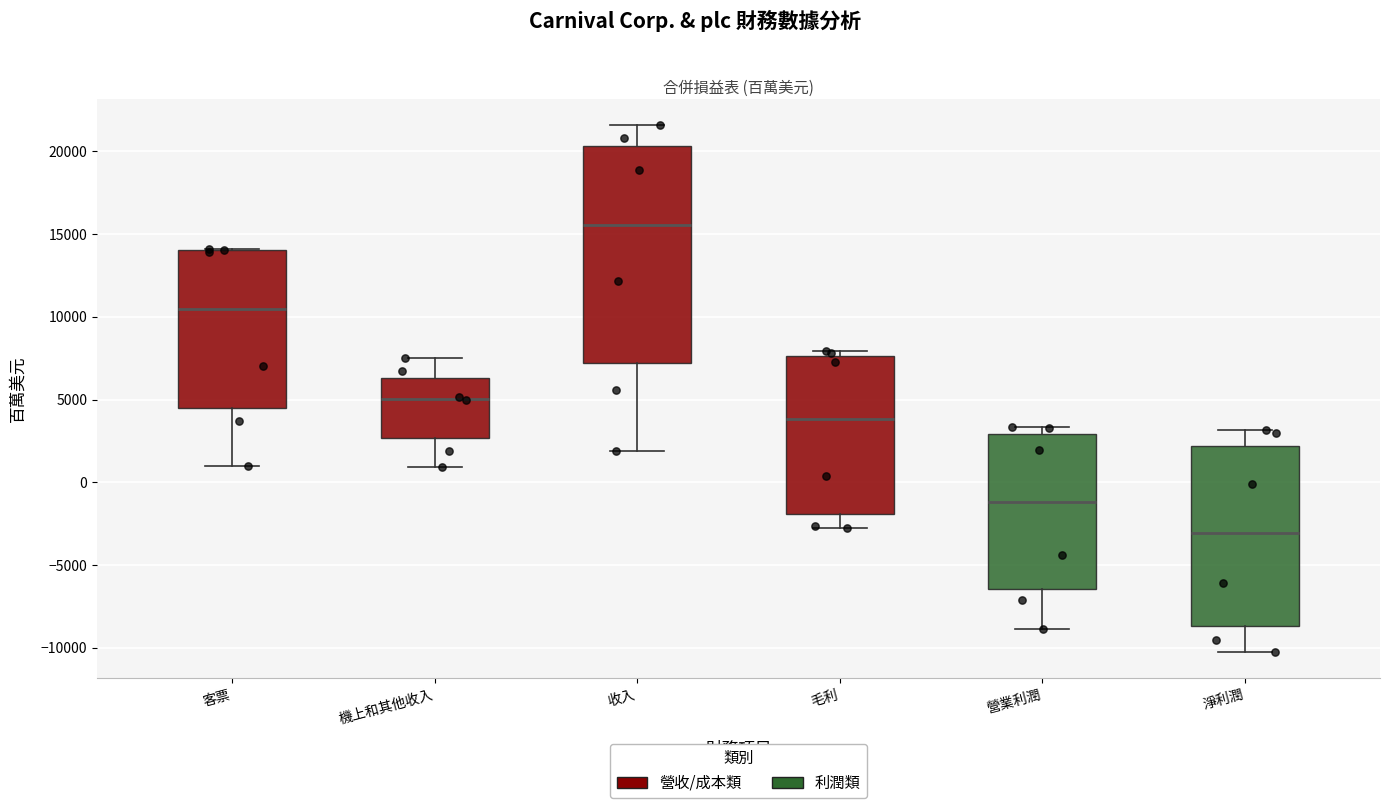

Which box's median line is the highest?

收入